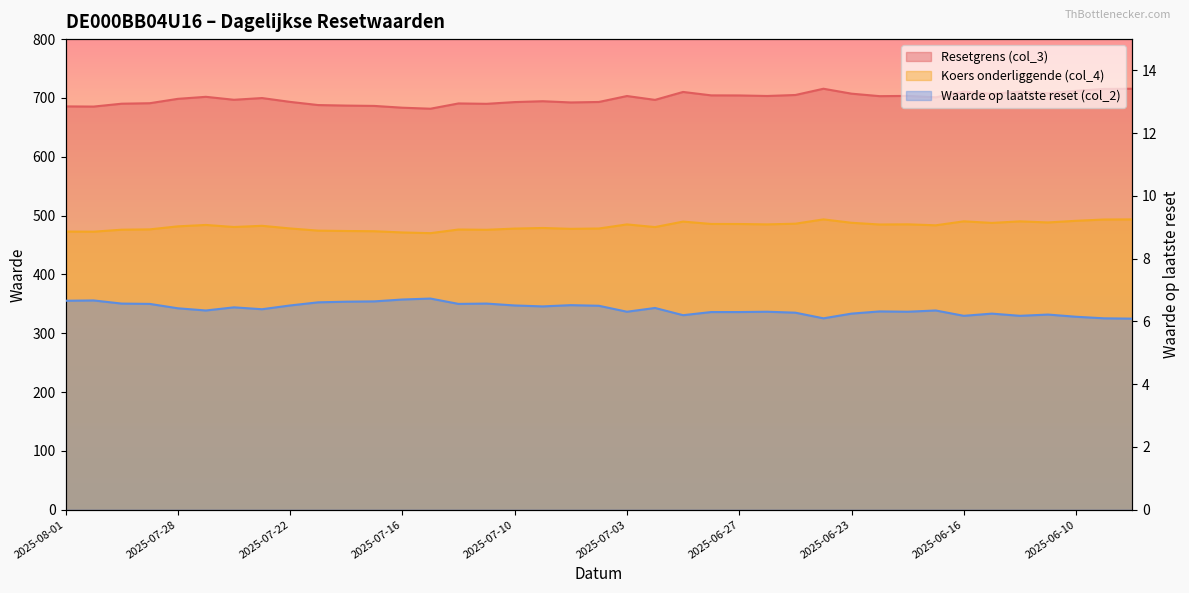

How many categories are shown in the chart?

39